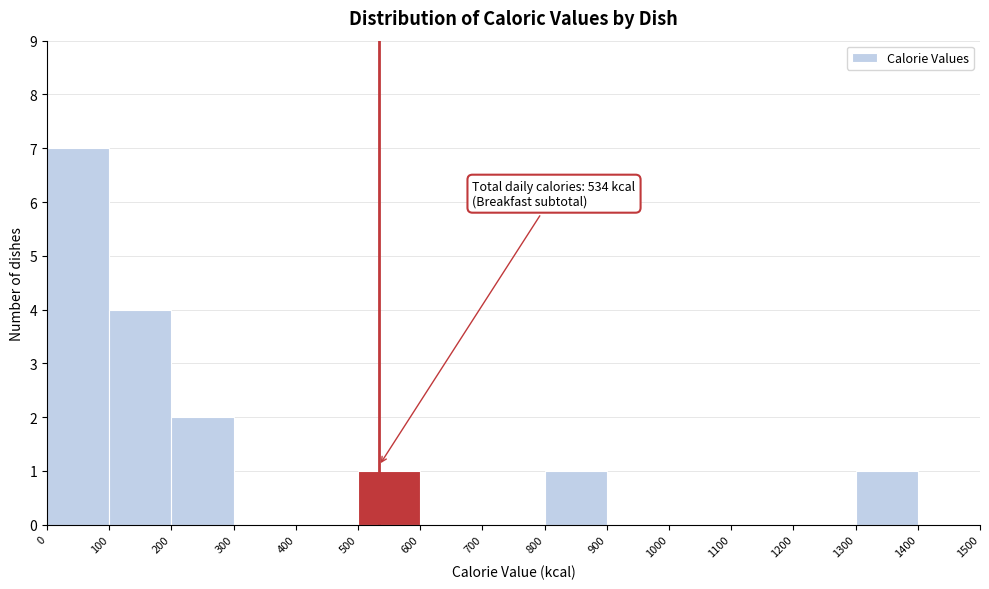

Which range on the x-axis has the tallest bar?

0 to 100